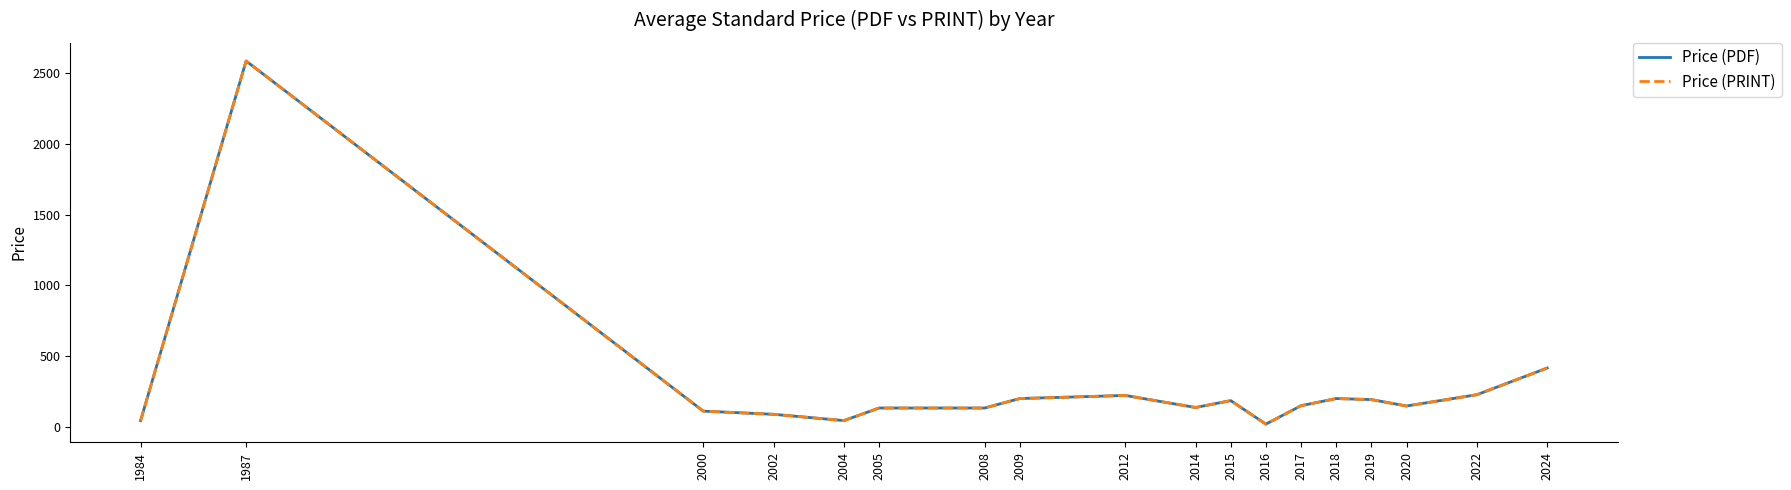

The value of Price (PRINT) at 2018 is 199.0. True or false?

True